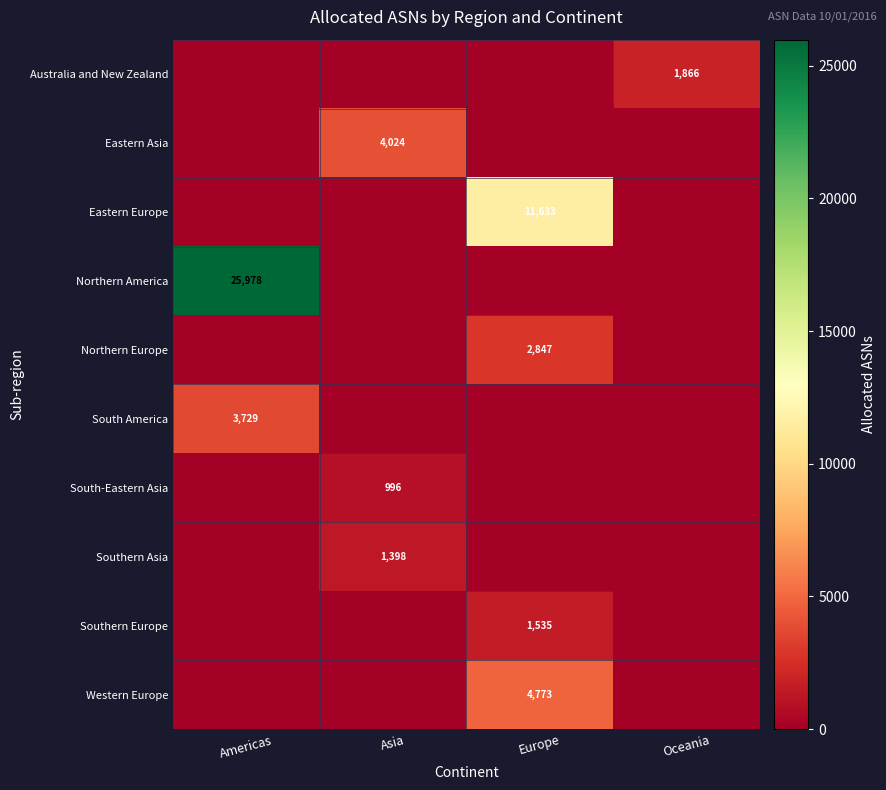

True or false: Southern Europe has a value of 938 at Europe.

False